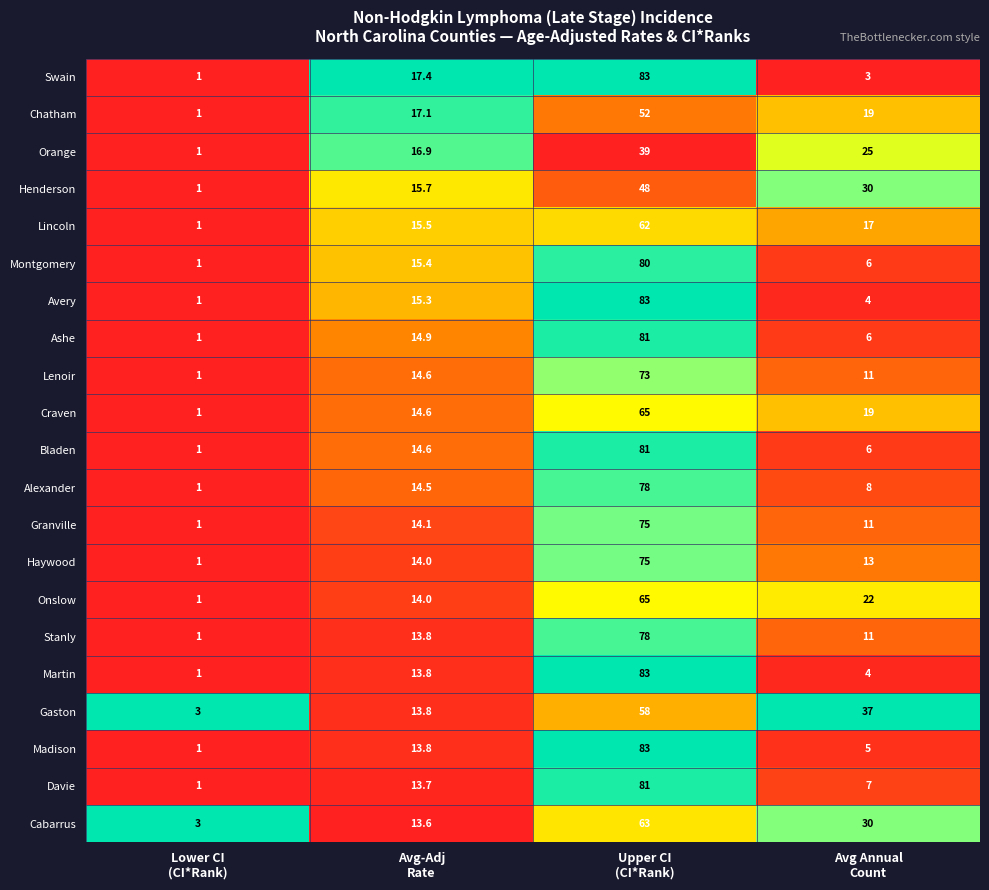

What is the difference between the highest and lowest values at Lower CI
(CI*Rank)?

2.0